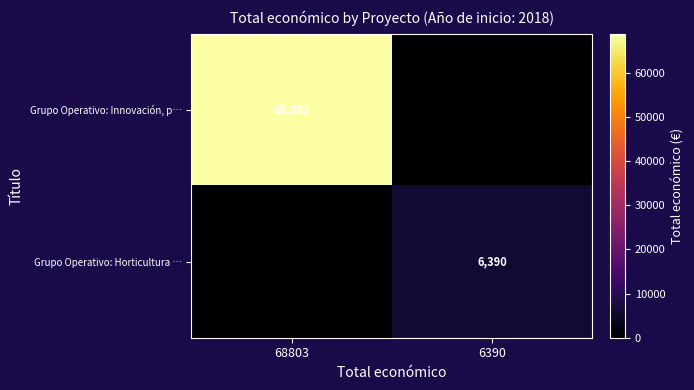

Which has a higher value, 68803 or 6390?

68803